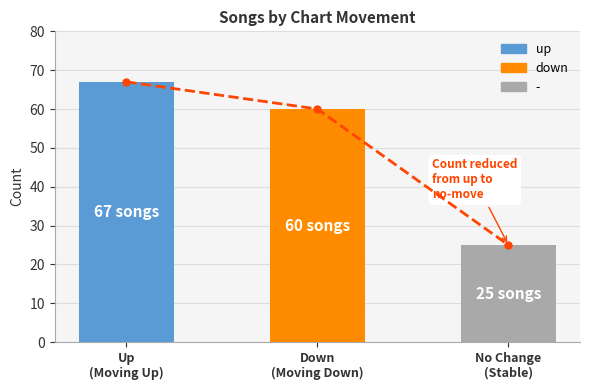

Between Down (Moving Down) and No Change (Stable), which is larger?

Down (Moving Down)